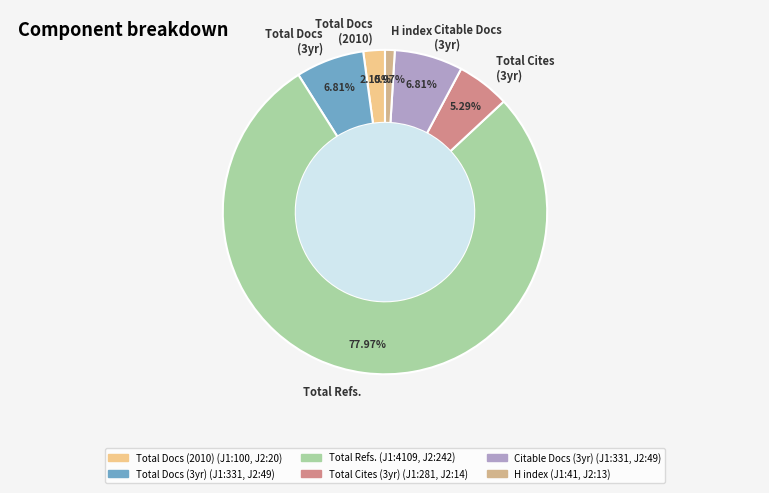

How much of the chart is everything except H index?

99.0%